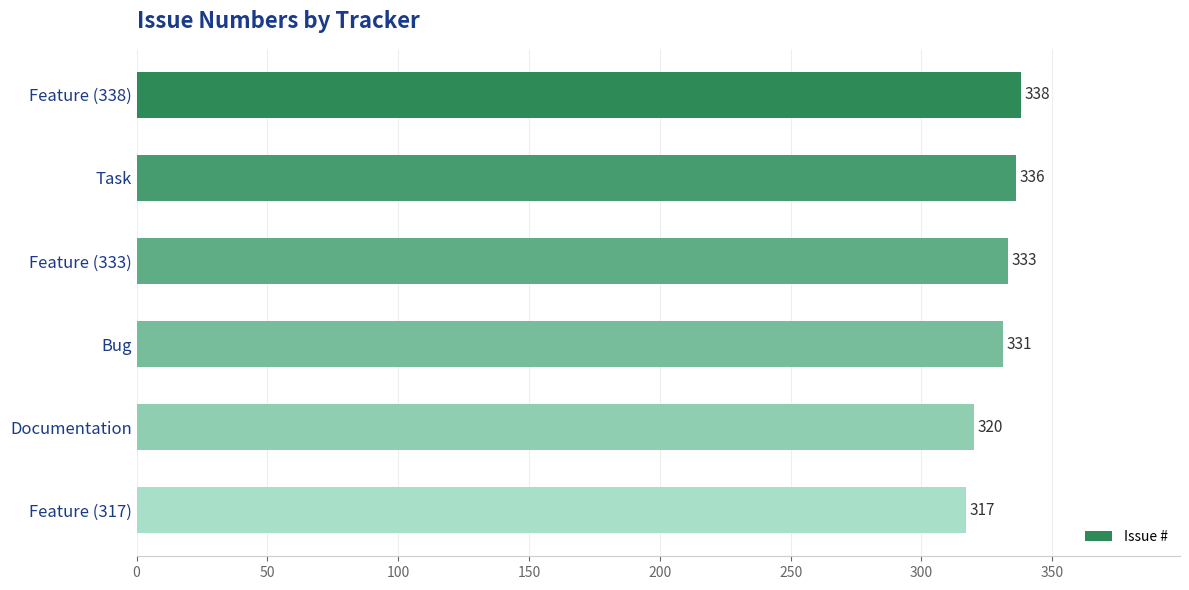

What is the change in value from Feature (333) to Documentation?

-13